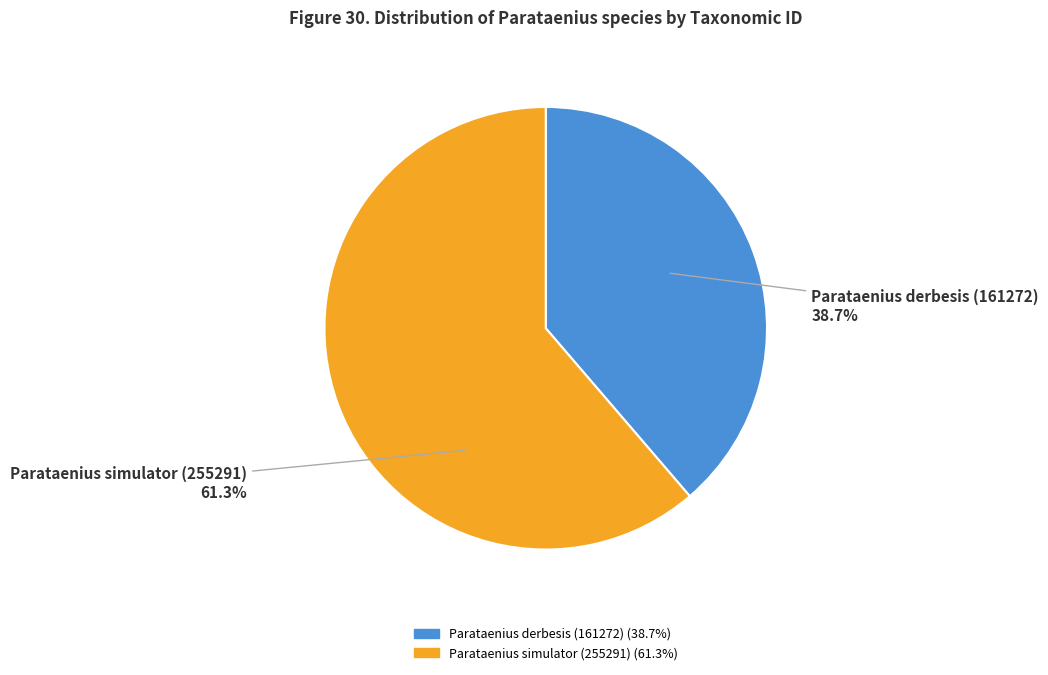

How many segments does this pie chart have?

2